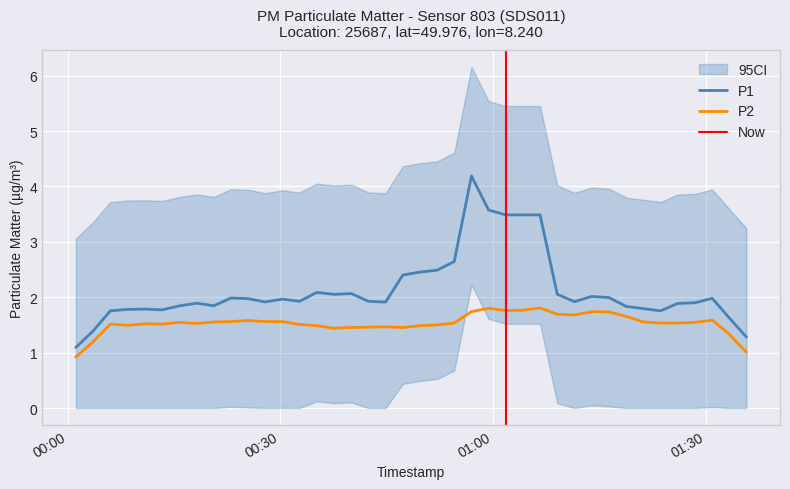

What is the difference between the maximum and minimum values in the P2 series?

0.9